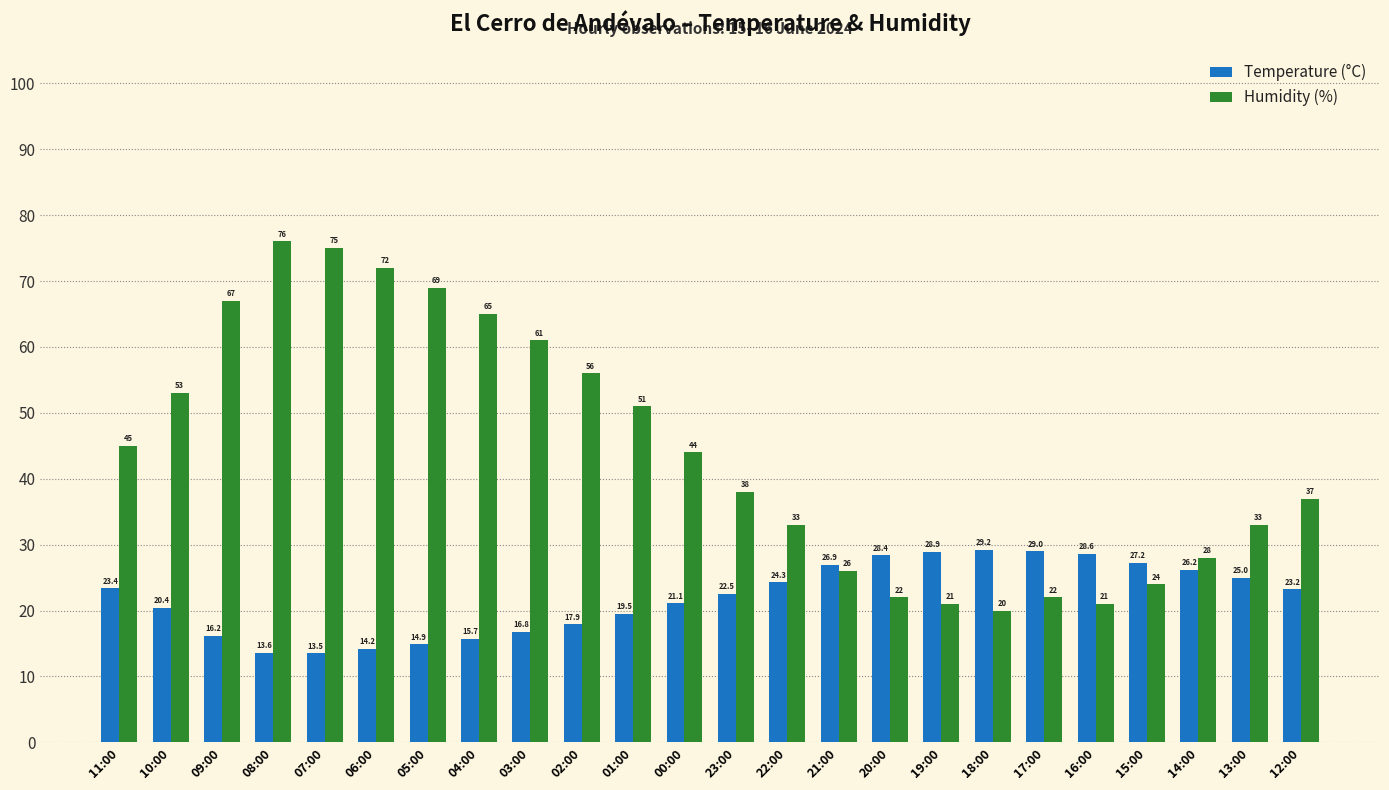

Which series changed the most between 07:00 and 21:00?

Humidity (%)